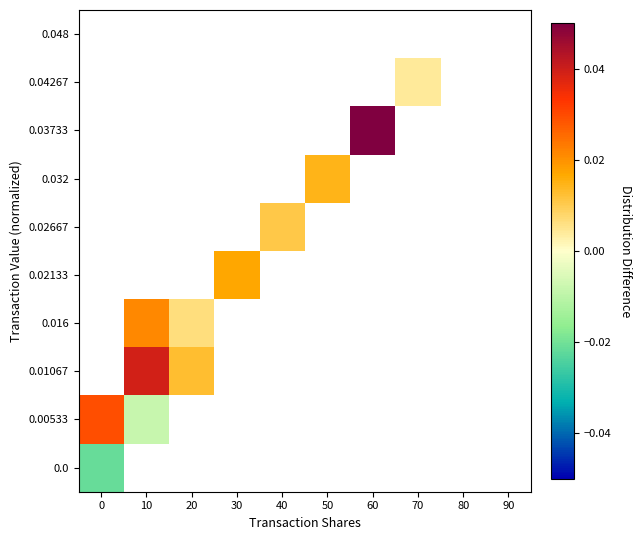

How many positive values does the 0.032 series have?

1